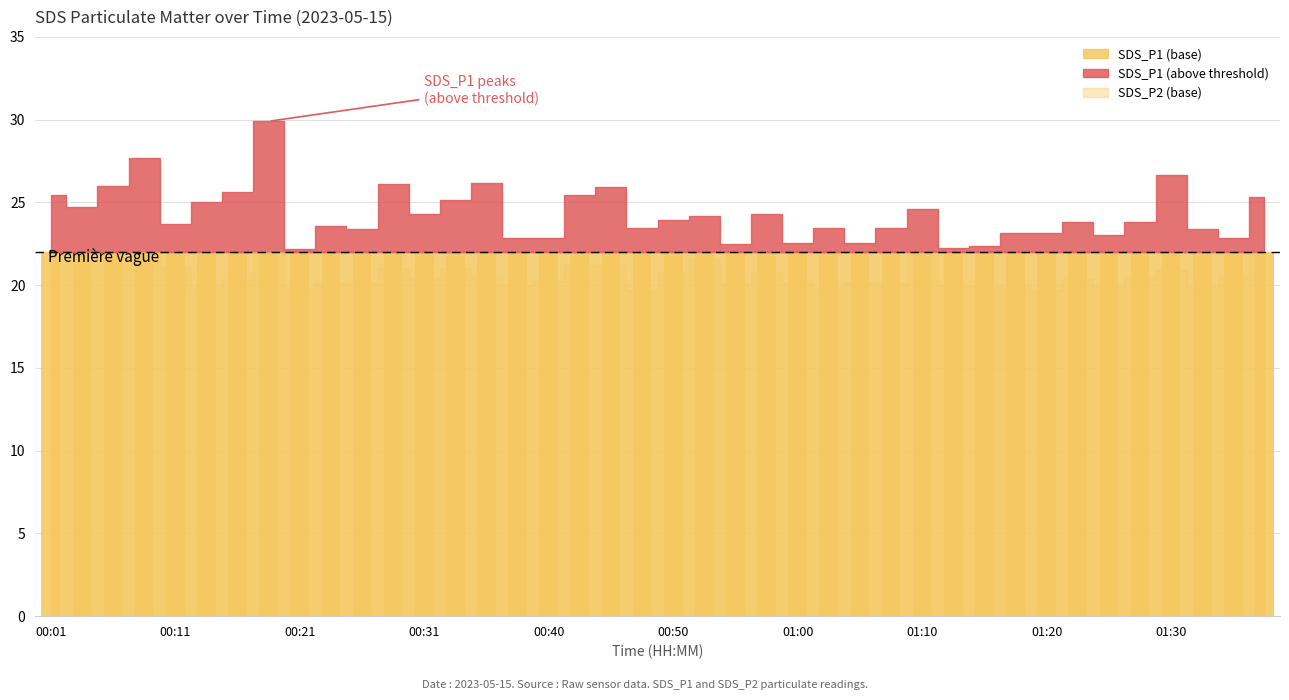

What is the total value across all series at 01:28?

44.3